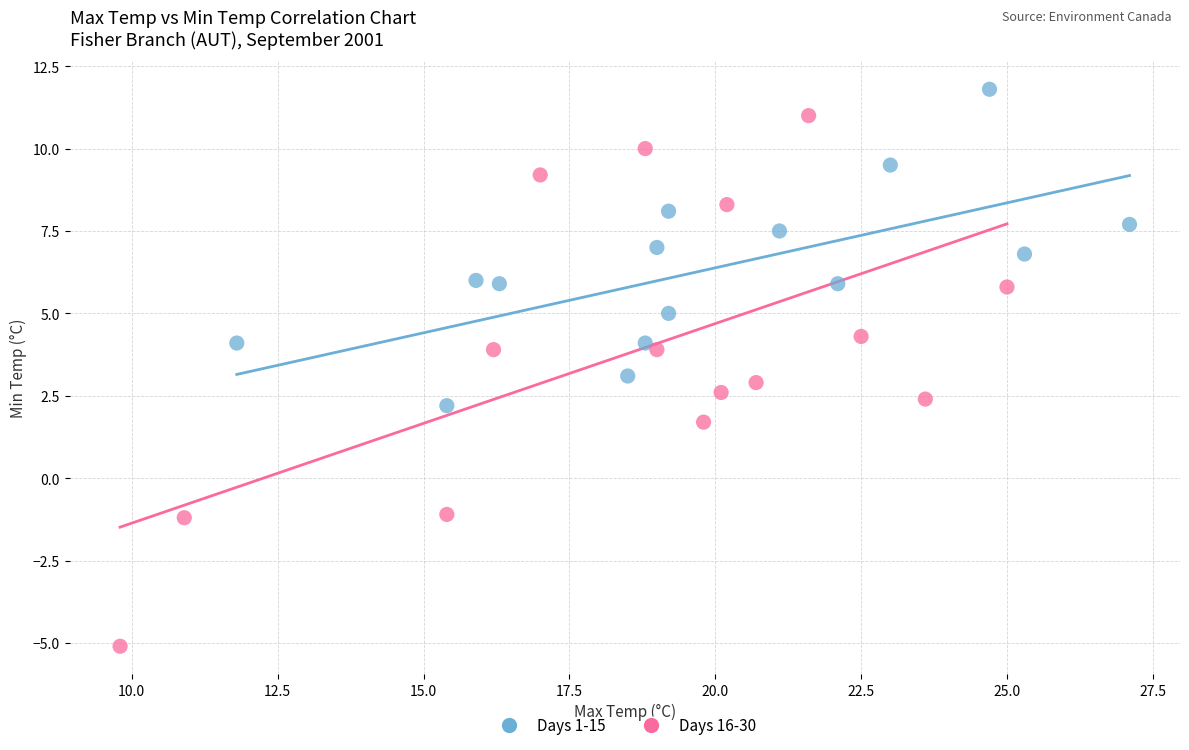

Which series has the largest Y range (max minus min)?

Days 16-30